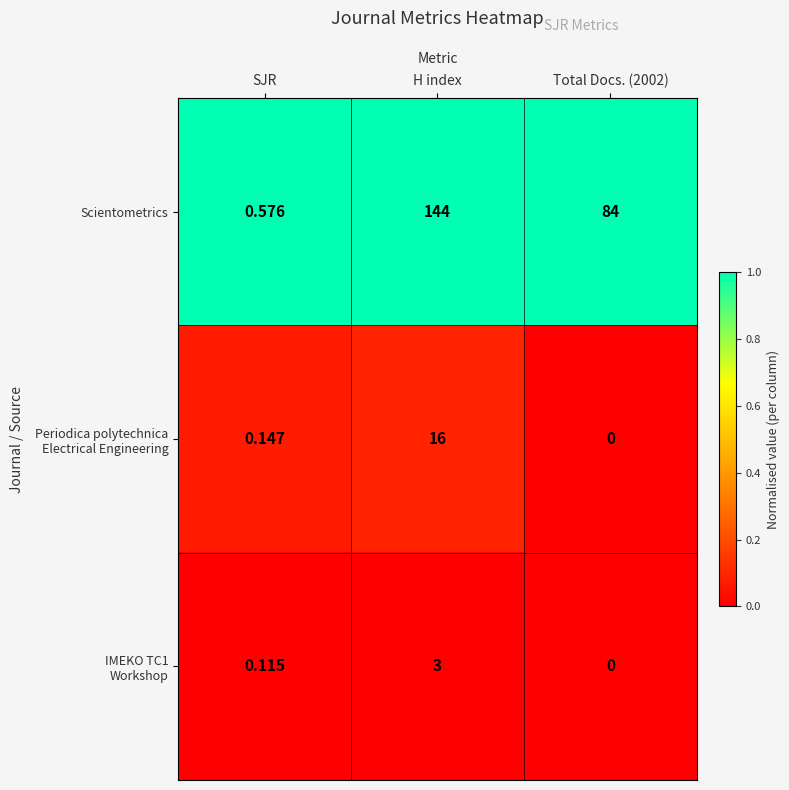

Count the number of data series in this chart.

3